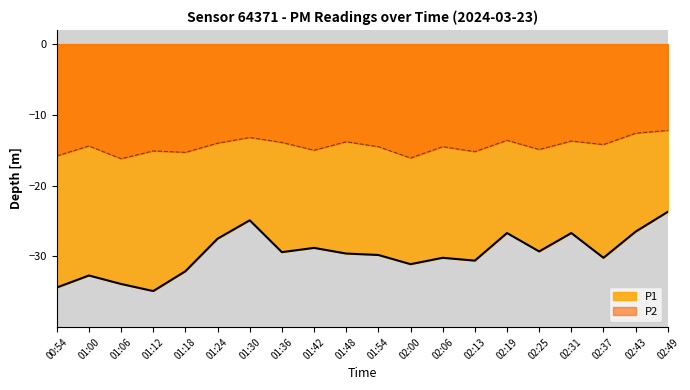

Reading left to right, what are all the values shown in this chart?

P1: 00:54=-34.4	01:00=-32.7	01:06=-33.9	01:12=-34.9	01:18=-32.1	01:24=-27.5	01:30=-24.9	01:36=-29.4	01:42=-28.8	01:48=-29.6	01:54=-29.8	02:00=-31.1	02:06=-30.2	02:13=-30.6	02:19=-26.7	02:25=-29.3	02:31=-26.7	02:37=-30.2	02:43=-26.5	02:49=-23.7
P2: 00:54=-15.8	01:00=-14.4	01:06=-16.2	01:12=-15.1	01:18=-15.3	01:24=-14.0	01:30=-13.2	01:36=-13.9	01:42=-15.0	01:48=-13.8	01:54=-14.5	02:00=-16.1	02:06=-14.5	02:13=-15.2	02:19=-13.6	02:25=-14.9	02:31=-13.7	02:37=-14.2	02:43=-12.6	02:49=-12.2